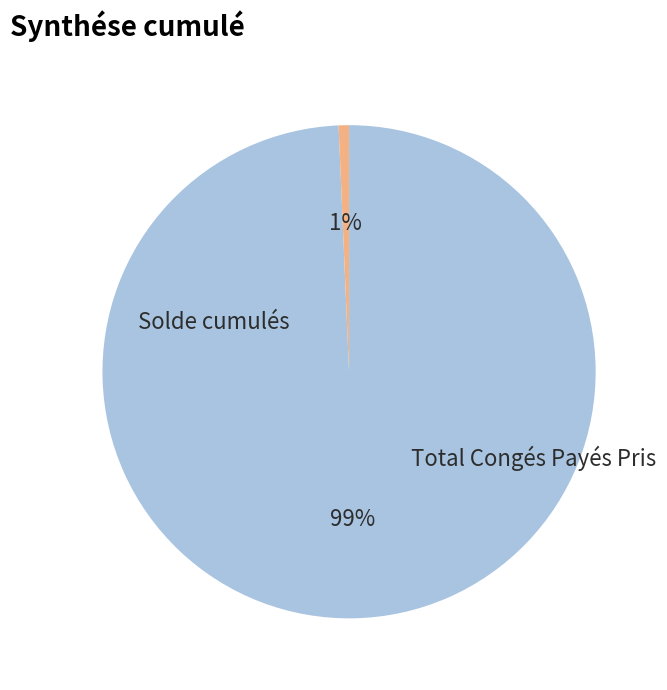

Is there any slice that represents more than half of the pie?

Yes